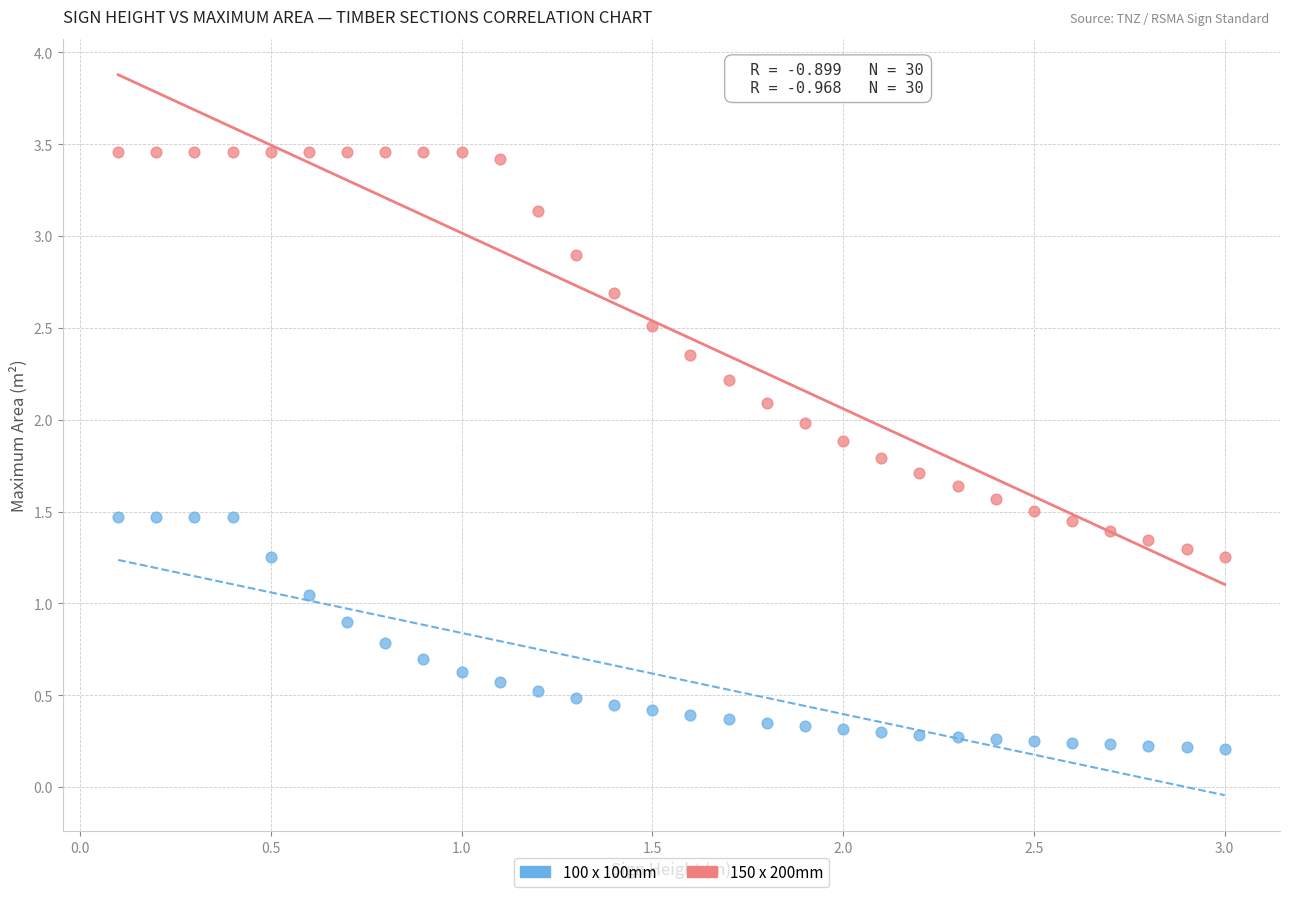

What is the X range (max minus min) for the scatter plot?

2.9